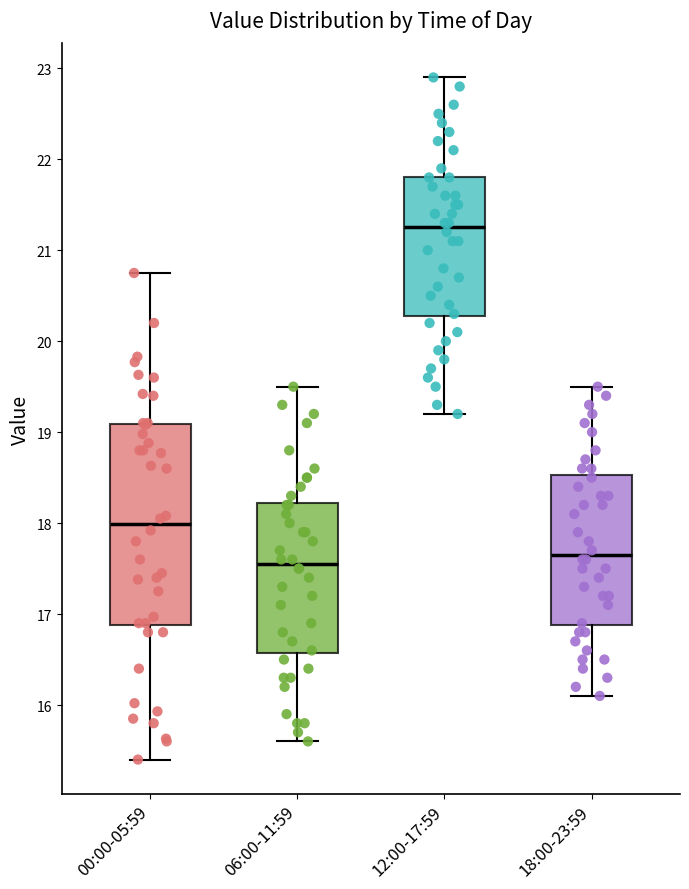

Where does the lower whisker of the box for 06:00-11:59 end on the y-axis? The values are not printed on the chart, so give them approximately, as read against the axis.

15.6